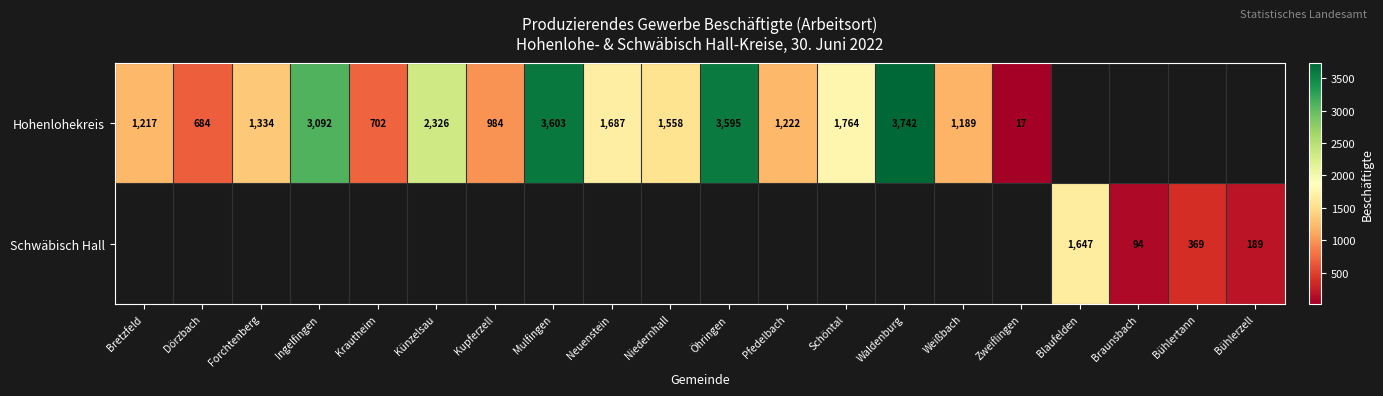

The Hohenlohekreis series shows 3092 at Ingelfingen. True or false?

True